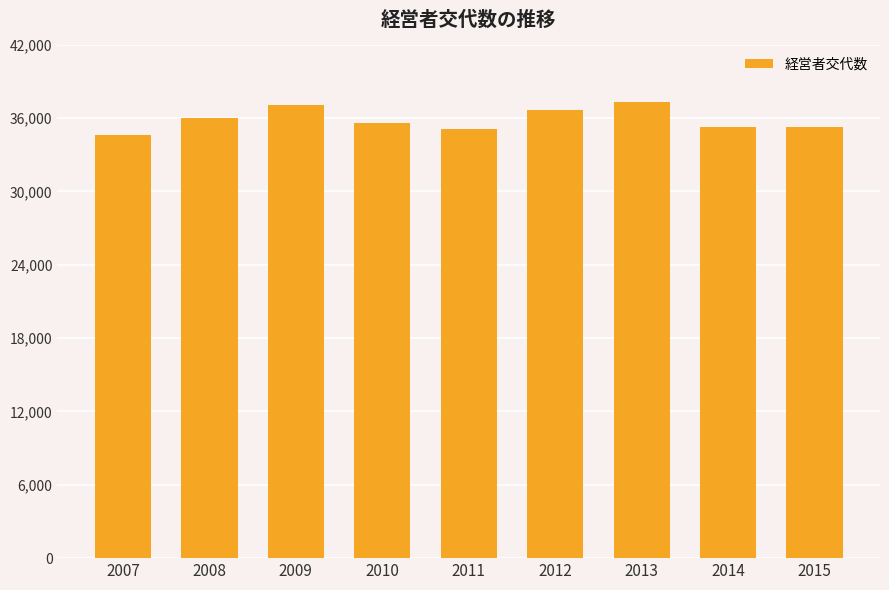

What is the maximum value shown in the chart?

37349